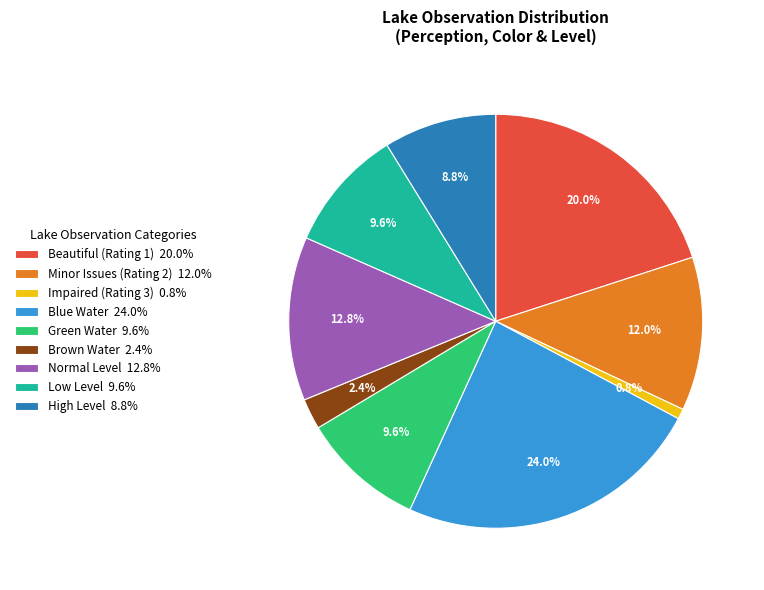

What is the total percentage of Impaired (Rating 3) 0.8% and Blue Water 24.0%?

24.8%